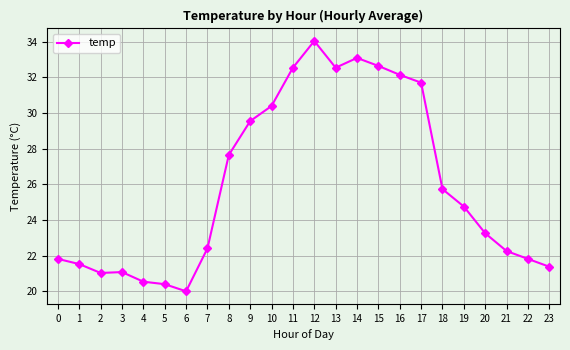

What is the change in value from 3 to 11?

+11.5